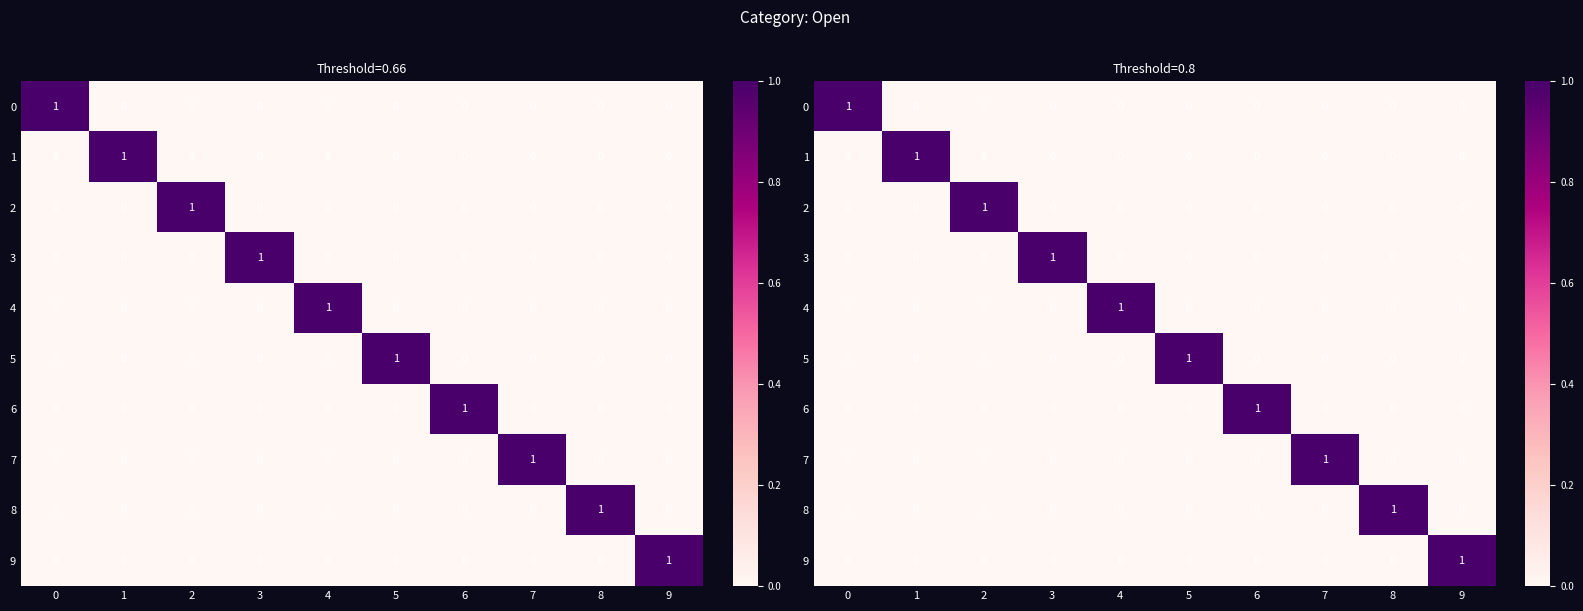

Is it true that 0 equals 0 at 8?

True